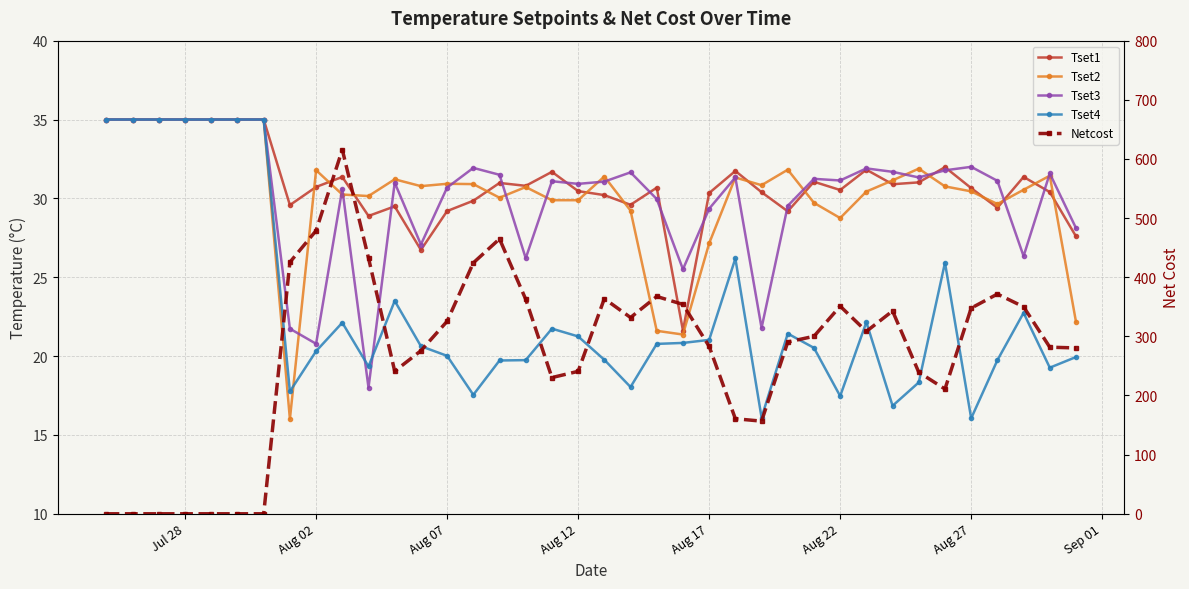

Which series has the largest range (max minus min)?

Netcost